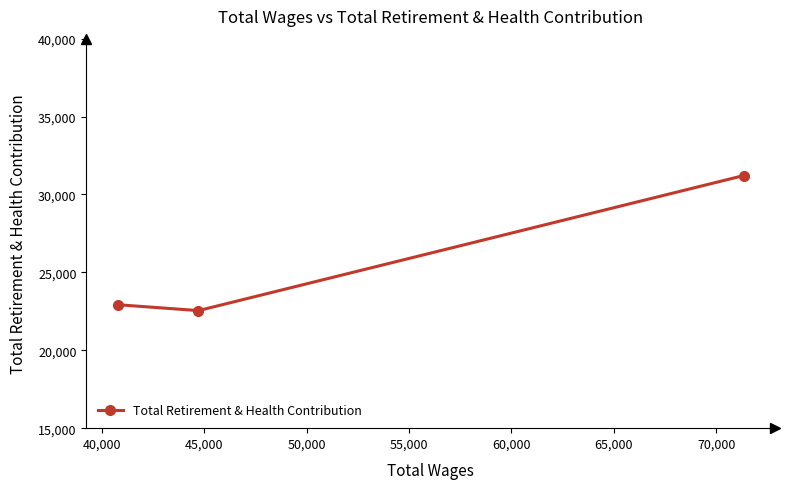

What is the greatest value displayed?

31216